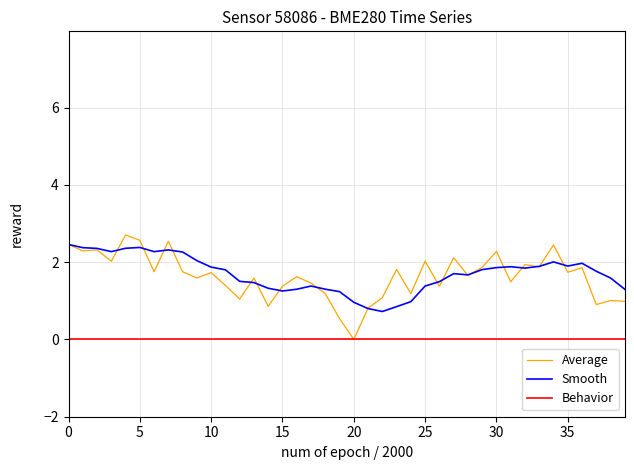

What is the greatest value displayed?

2.7